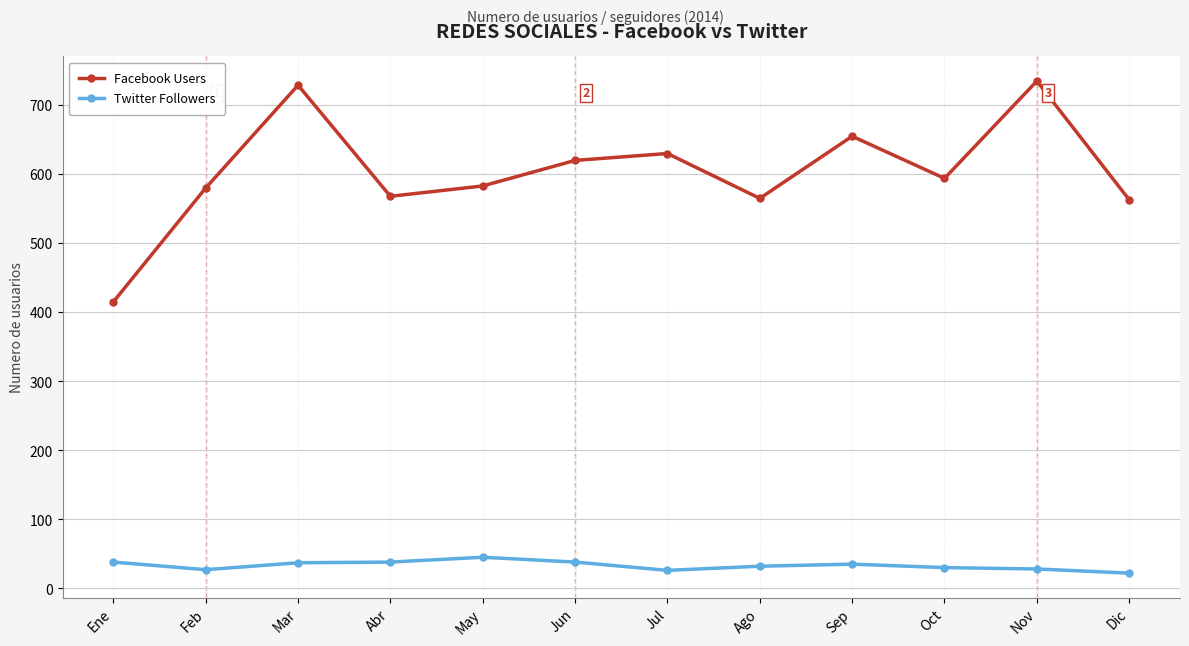

What is the total value across all series at Dic?

585